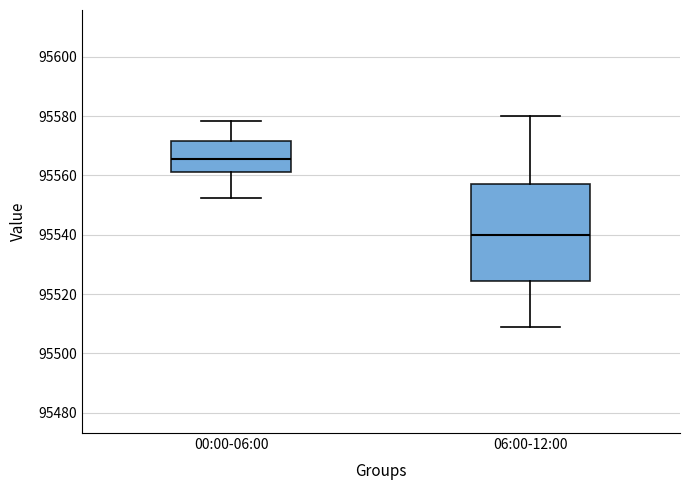

Which box's median line is the lowest?

06:00-12:00